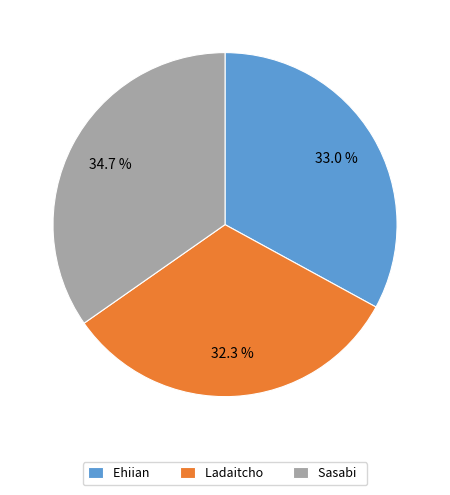

The Sasabi slice represents 47% of the pie. True or false?

False